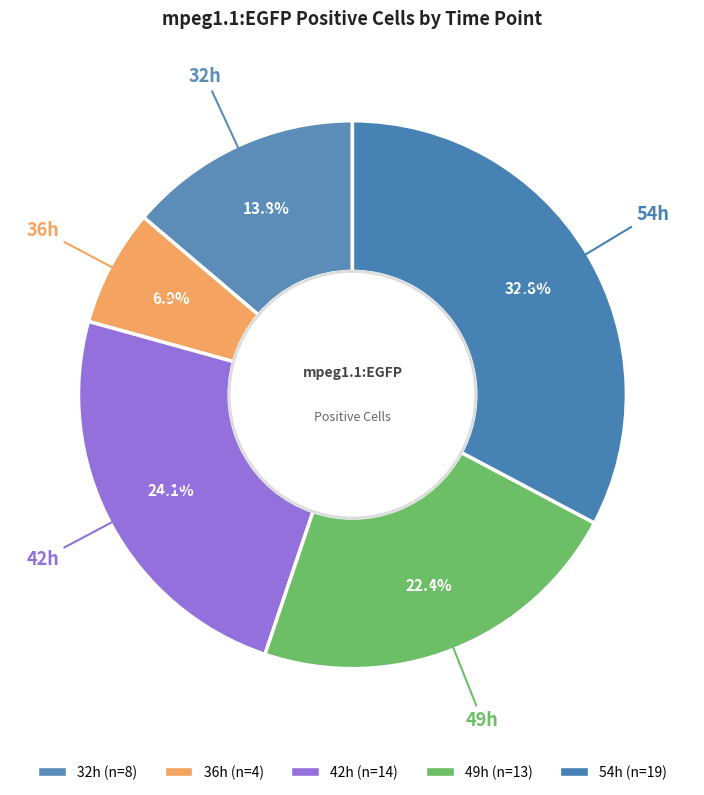

How many segments does this pie chart have?

5